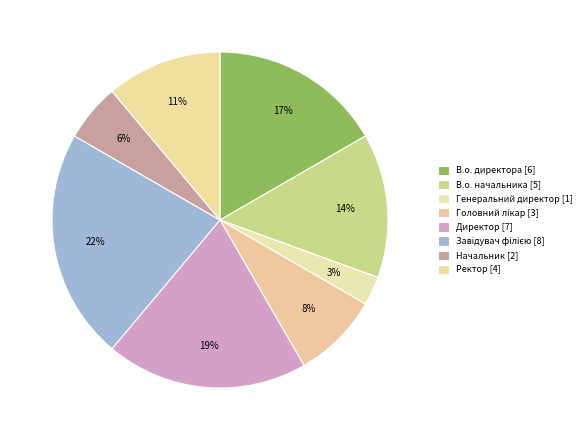

What is the largest slice in the pie chart?

Завідувач філією